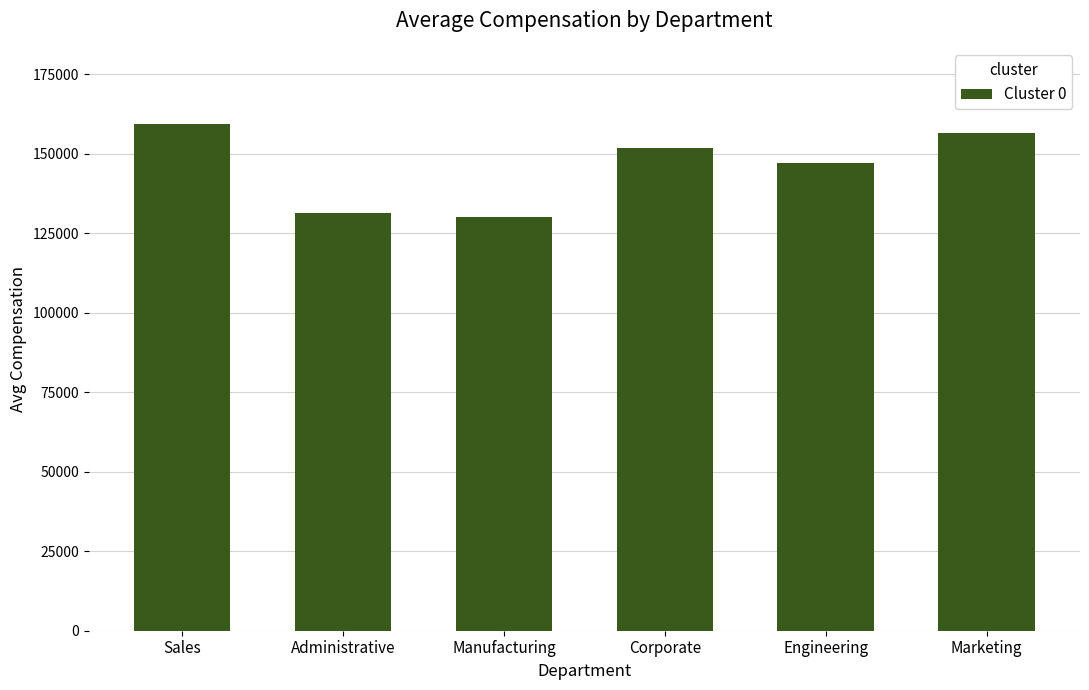

What is the smallest value displayed?

130117